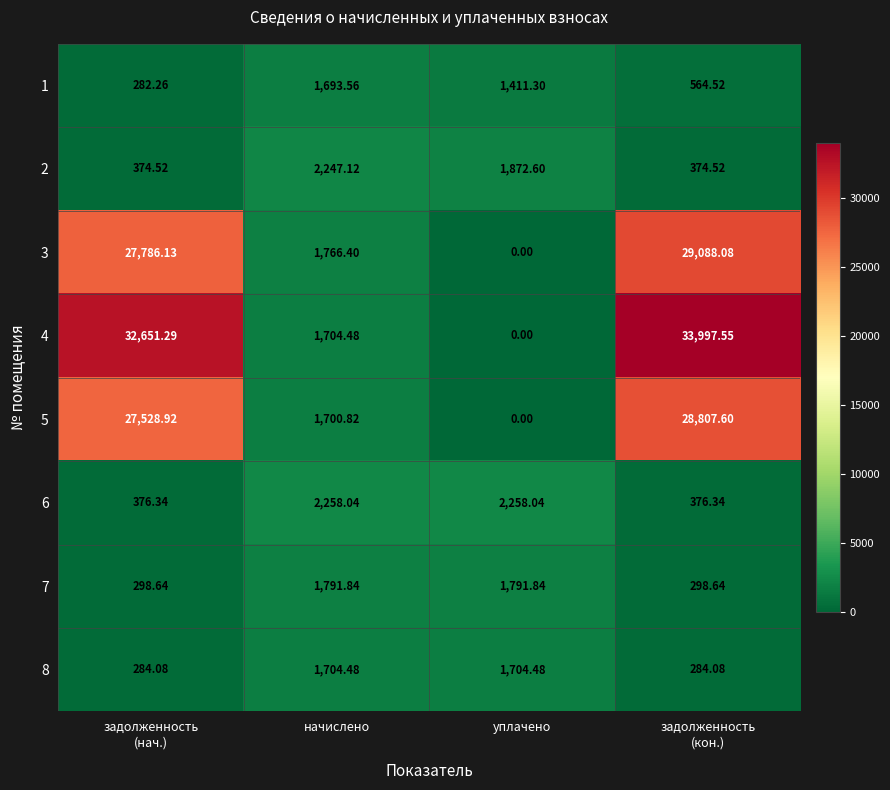

Which category has the lowest value across all series?

уплачено